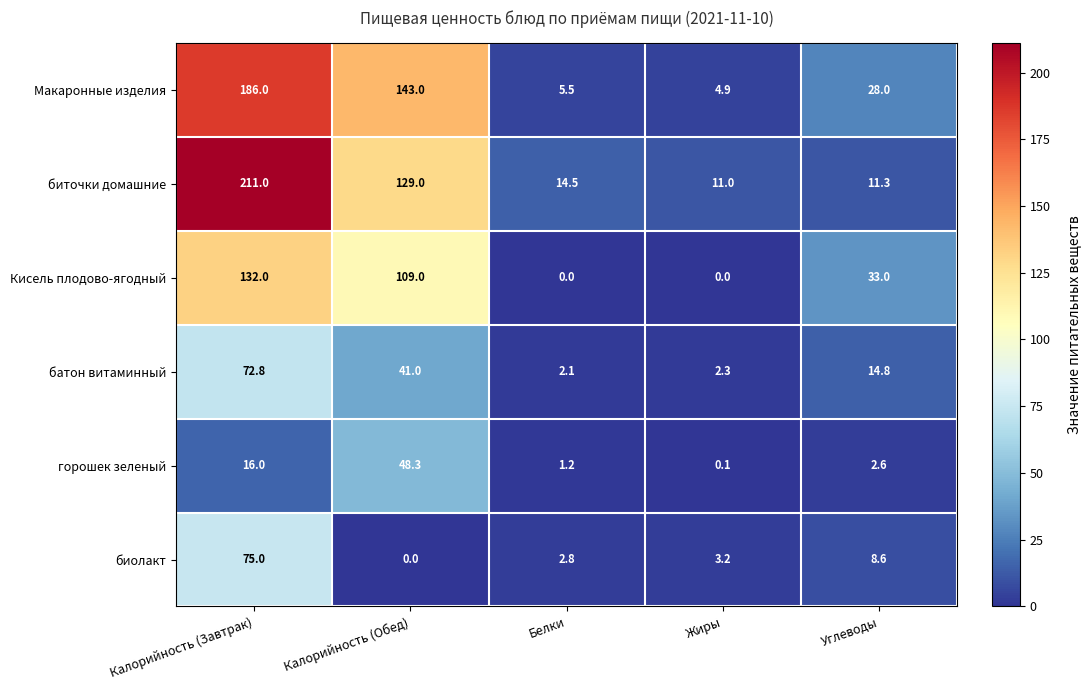

The value of Кисель плодово-ягодный at Калорийность (Обед) is 58.9. True or false?

False